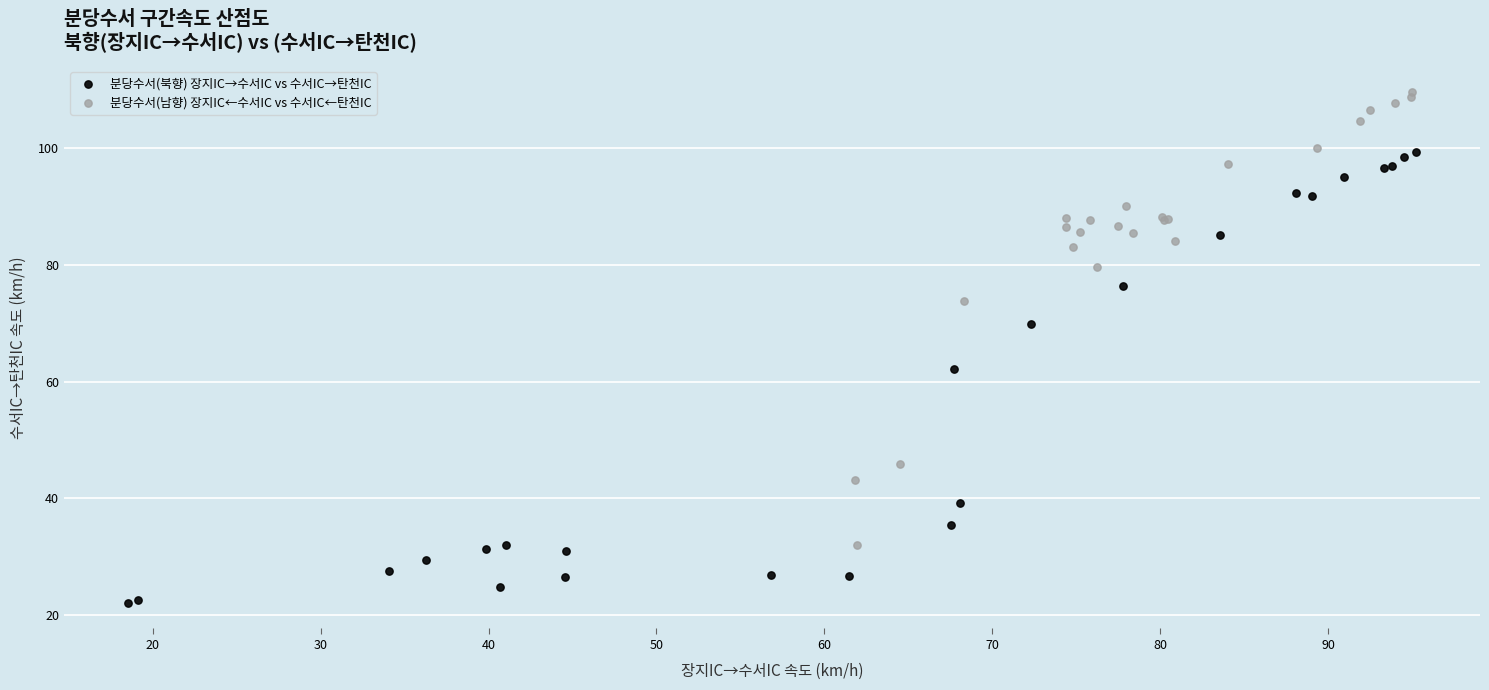

Which series contains the lowest Y value?

분당수서(북향) 장지IC→수서IC vs 수서IC→탄천IC